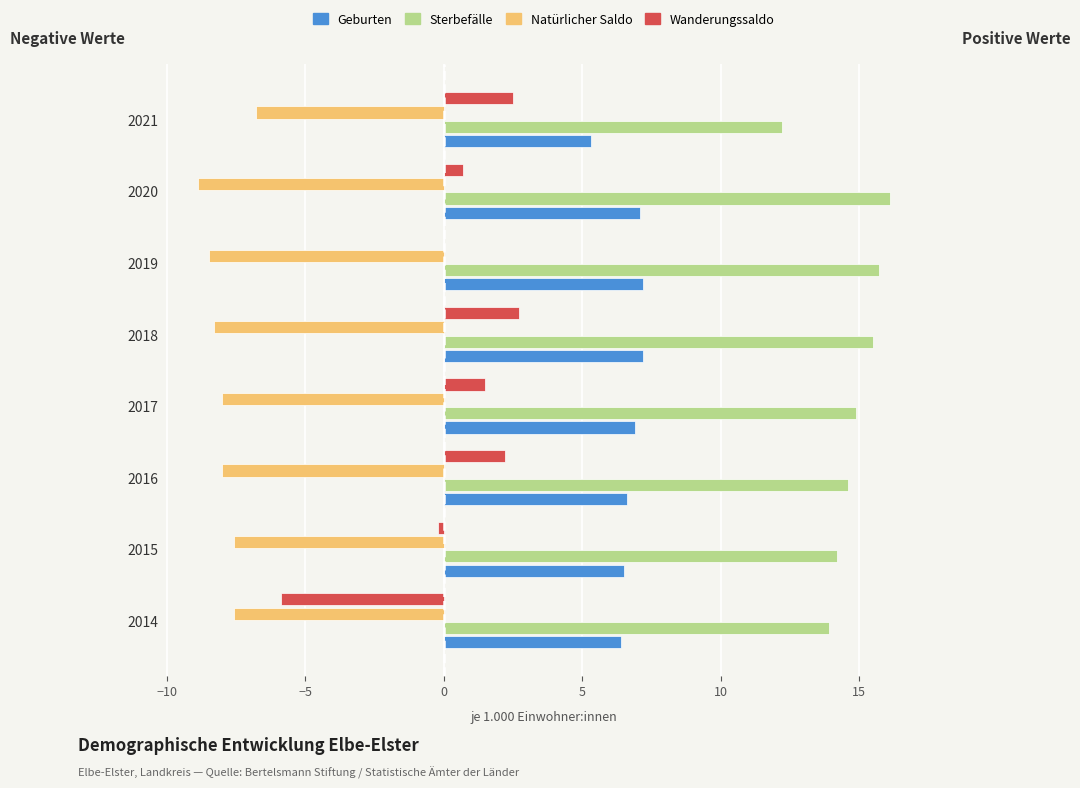

The Sterbefälle series shows 12.2 at 2021. True or false?

True